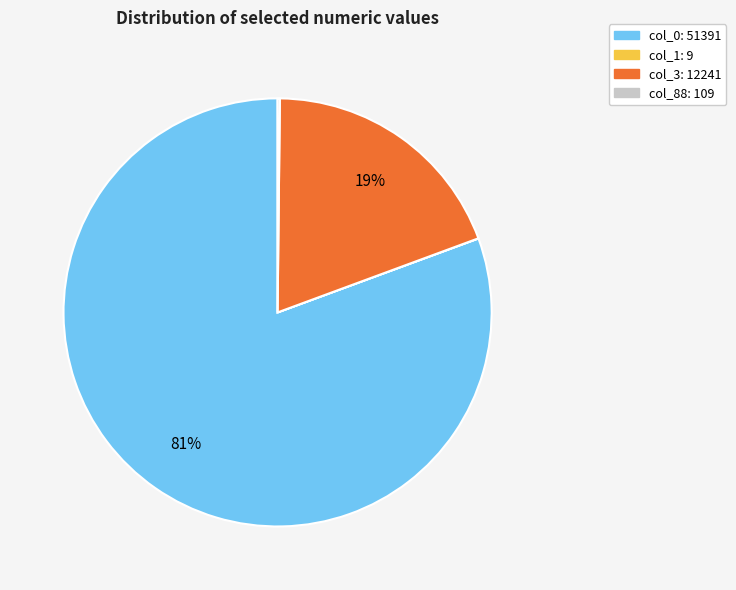

Which slice is the largest?

col_0: 51391